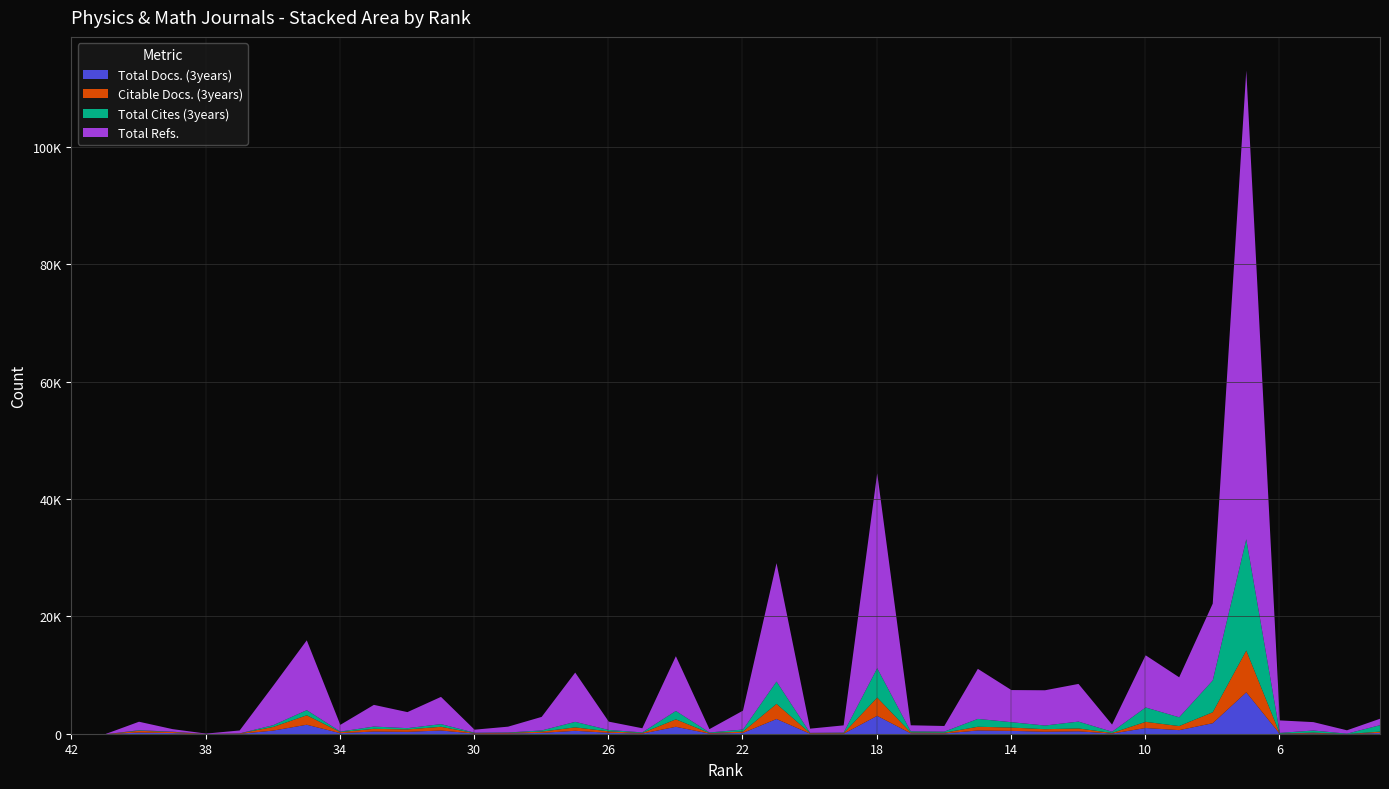

List the series in order of their peak value, highest first.

Total Refs., Total Cites (3years), Total Docs. (3years), Citable Docs. (3years)